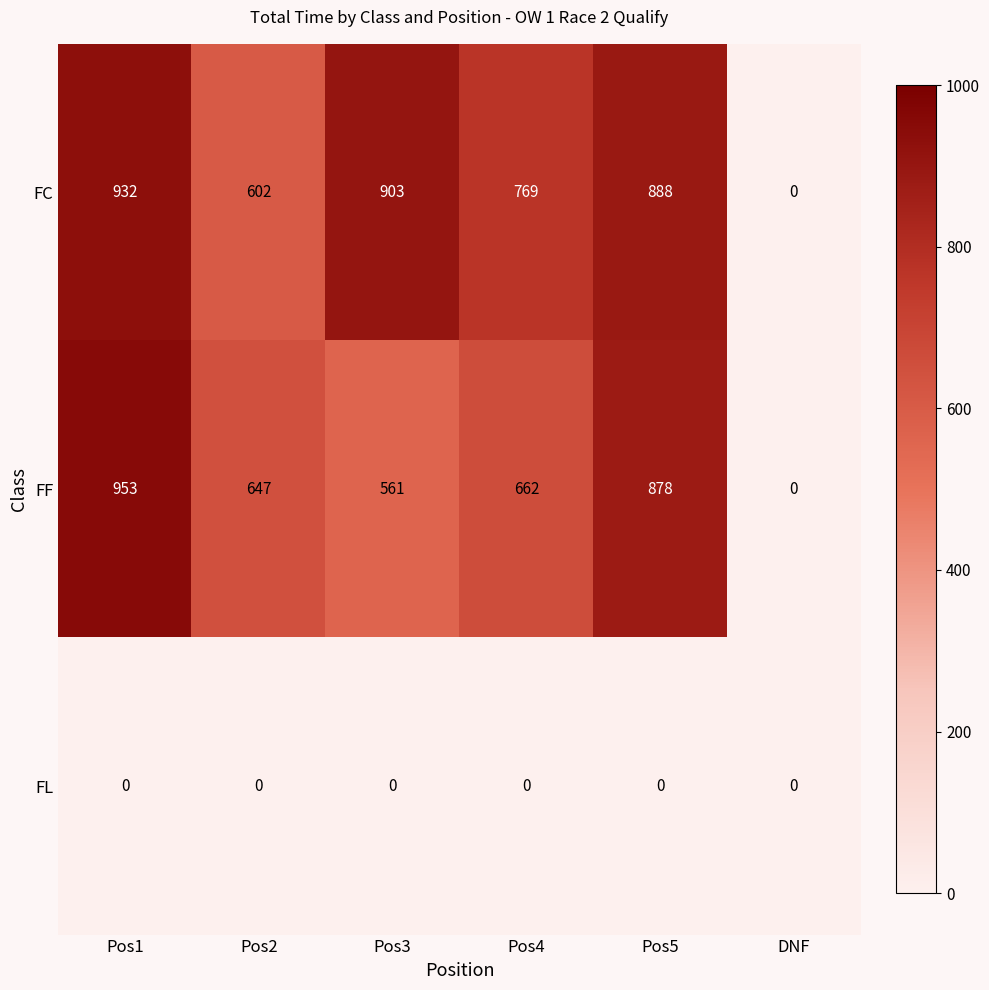

Reading left to right, list all the values displayed in this chart.

FC: 932	602	903	769	888	0
FF: 953	647	561	662	878	0
FL: 0	0	0	0	0	0